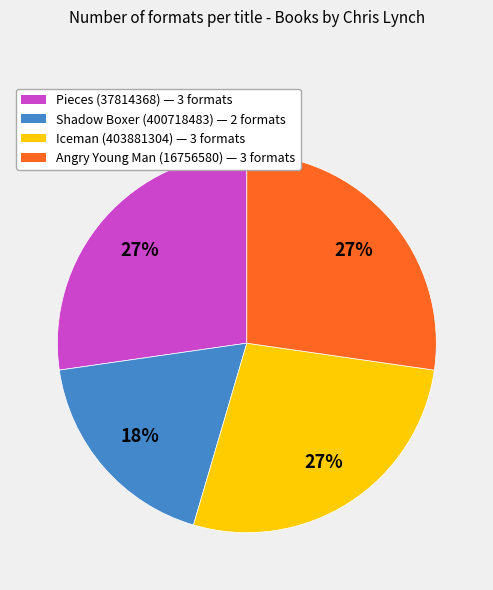

Is there a majority slice in this chart?

No